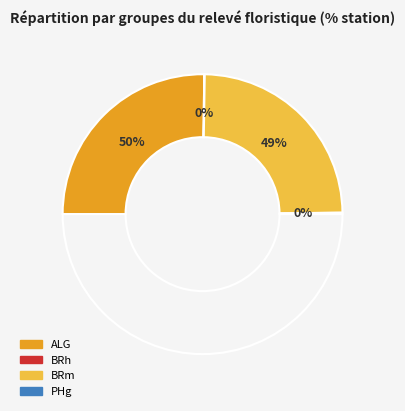

To the nearest percent, what is the difference between the largest and smallest slice percentages?

50%